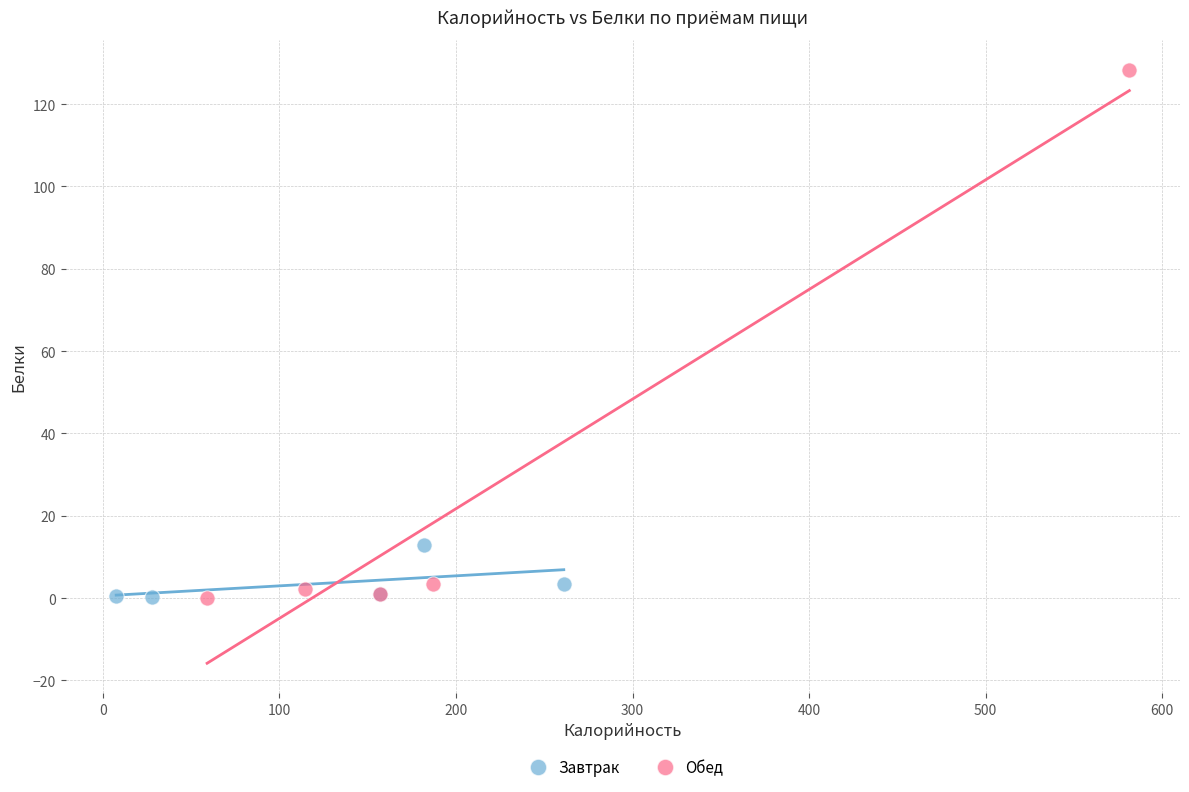

Which series contains the highest Y value?

Обед